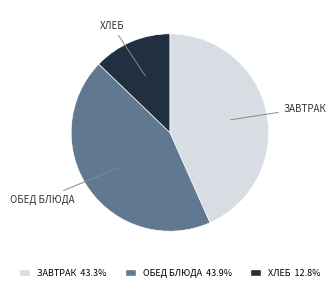

Is there a majority slice in this chart?

No